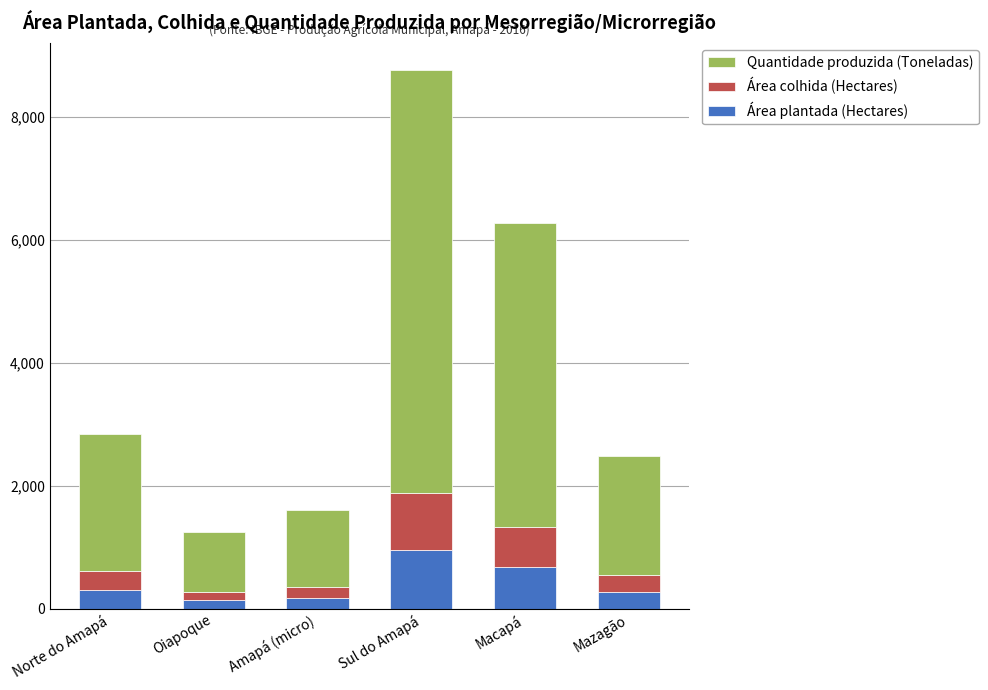

What is the difference between the maximum and minimum values in the Área plantada (Hectares) series?

825